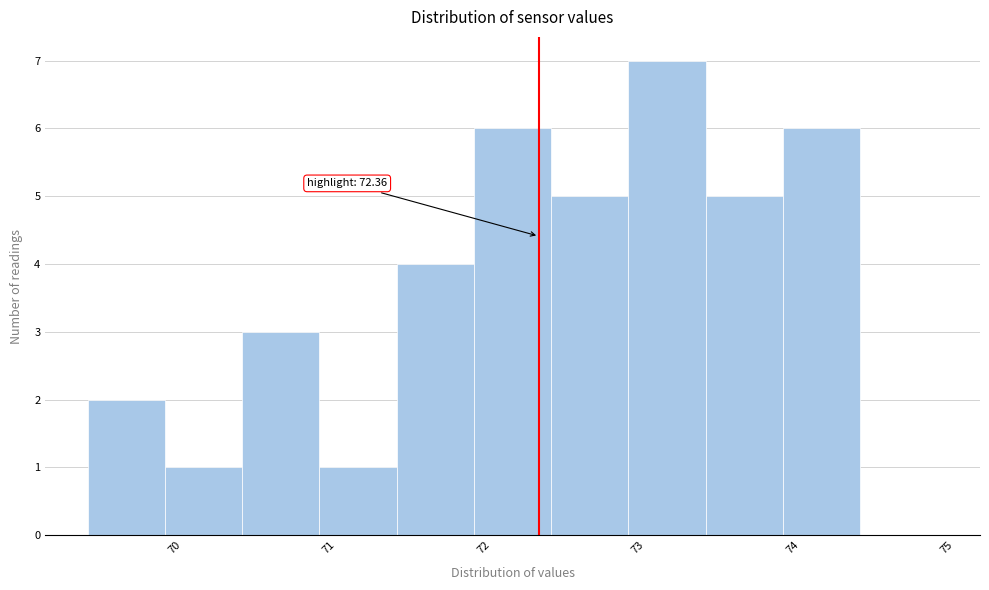

Which range on the x-axis has the tallest bar?

72.94 to 73.44